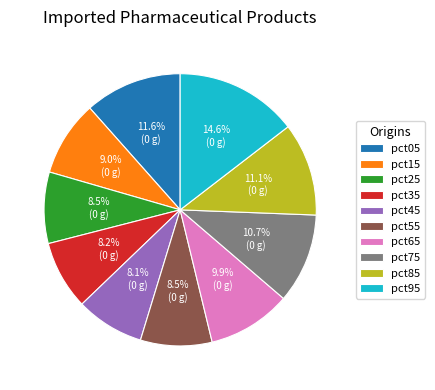

What percentage is the pct85 slice, to the nearest percent?

11%